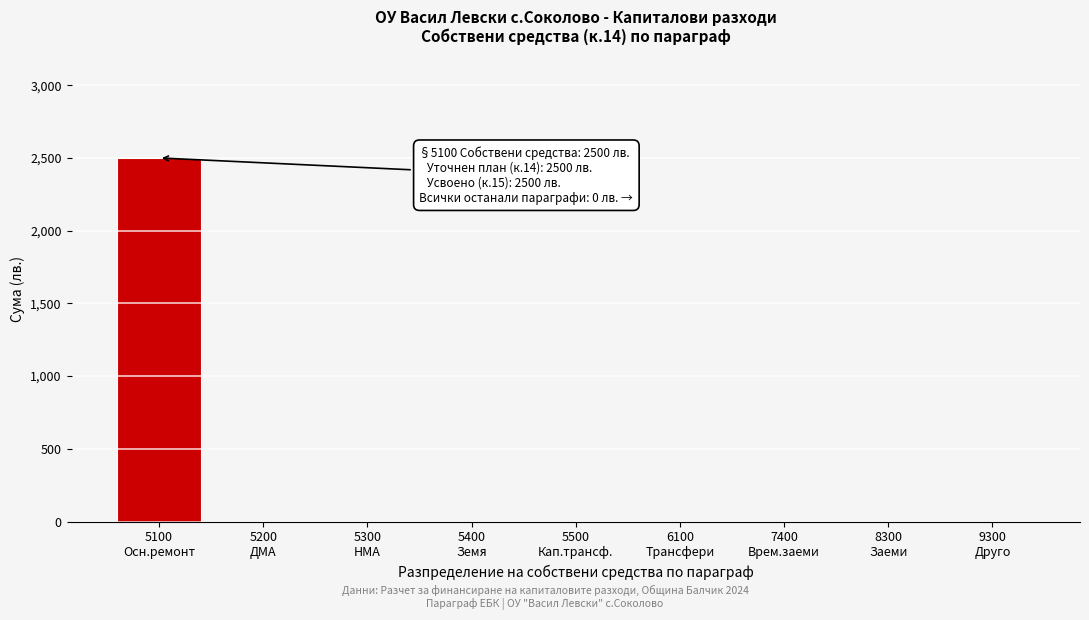

What is the sum of all values?

2500